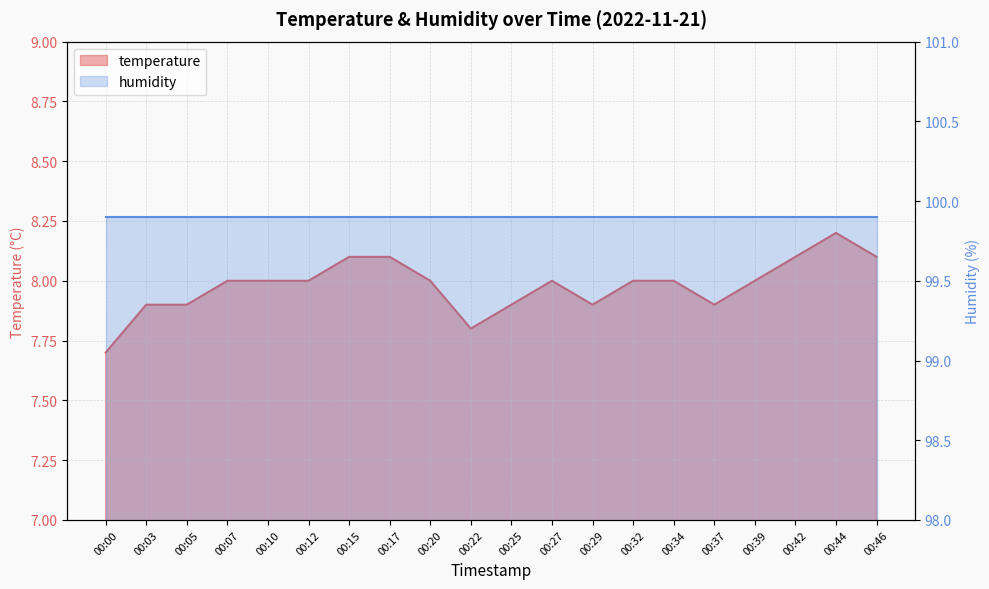

Rank the categories by value from highest to lowest.

00:44, 00:15, 00:17, 00:42, 00:46, 00:07, 00:10, 00:12, 00:20, 00:27, 00:32, 00:34, 00:39, 00:03, 00:05, 00:25, 00:29, 00:37, 00:22, 00:00